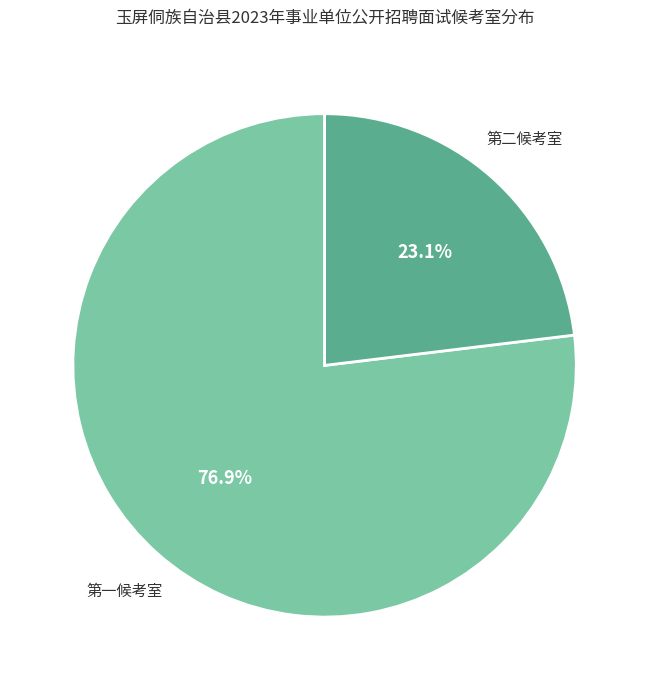

Does any single category account for the majority?

Yes